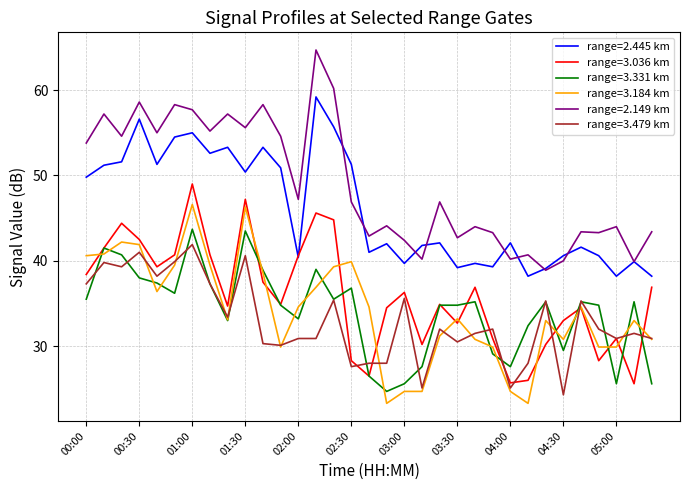

True or false: range=2.149 km and range=3.036 km intersect in this chart.

False